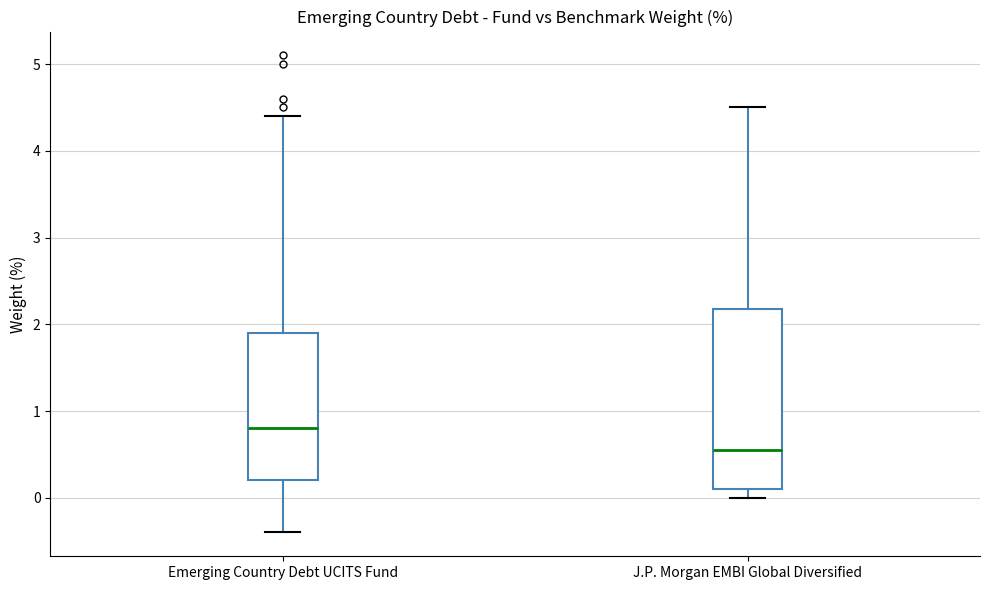

Where does the median line of the box for J.P. Morgan EMBI Global Diversified sit on the y-axis? The values are not printed on the chart, so give them approximately, as read against the axis.

0.6